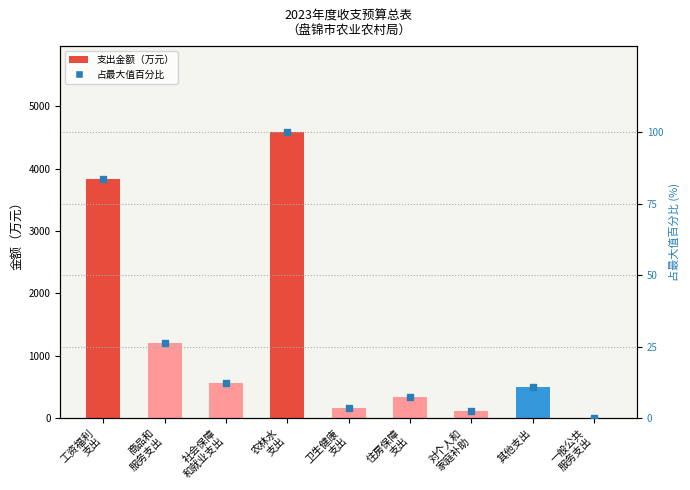

Which series has the widest spread of Y values?

预算金额（万元）